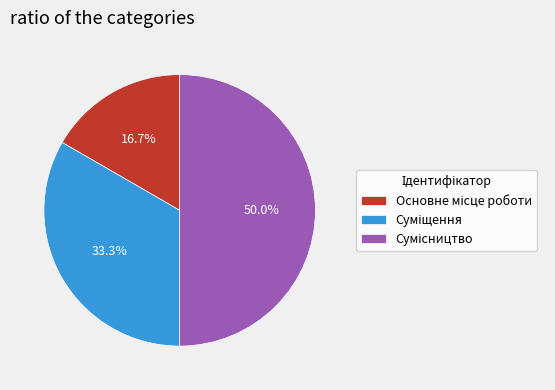

Rank the categories by value from highest to lowest.

Сумісництво, Суміщення, Основне місце роботи